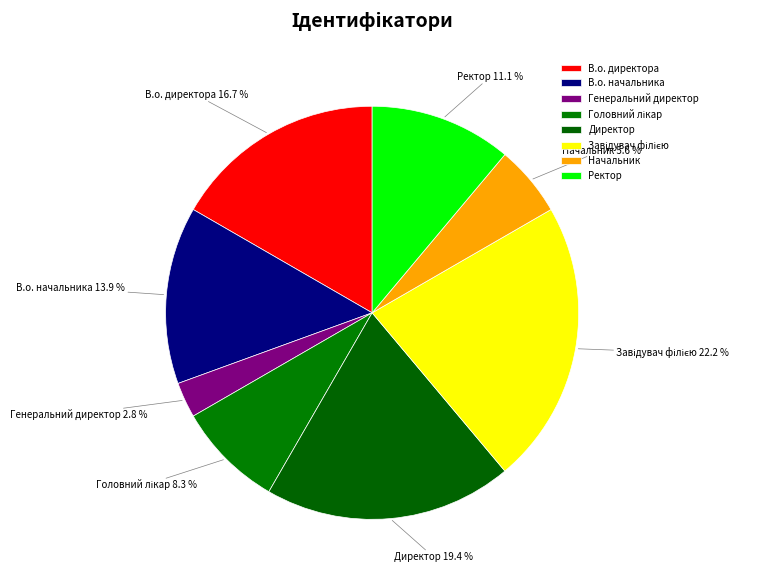

To the nearest percent, what percentage of the pie is Ректор?

11%